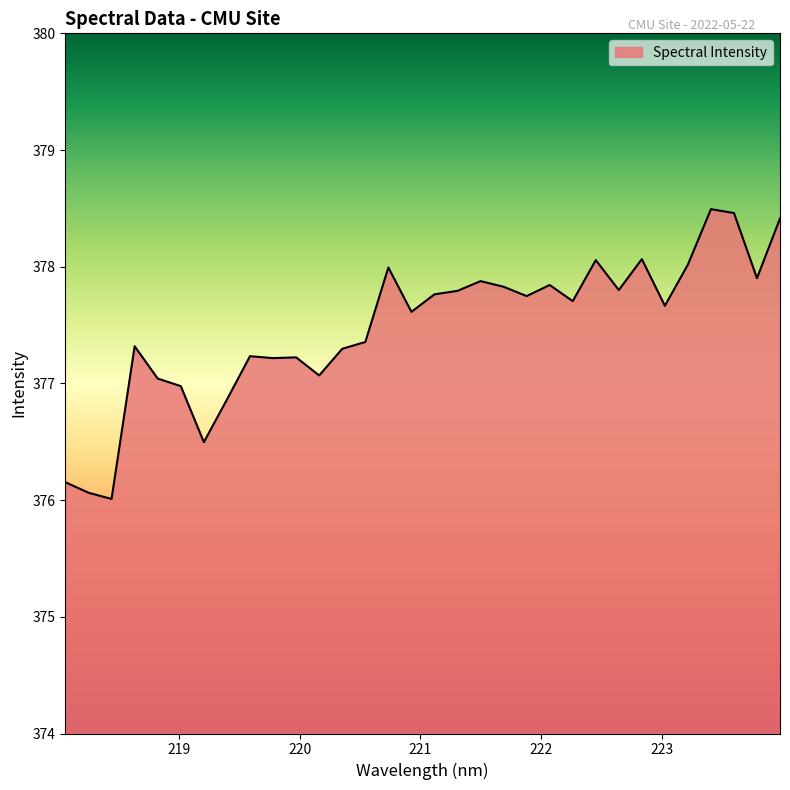

What is the maximum value shown in the chart?

378.5